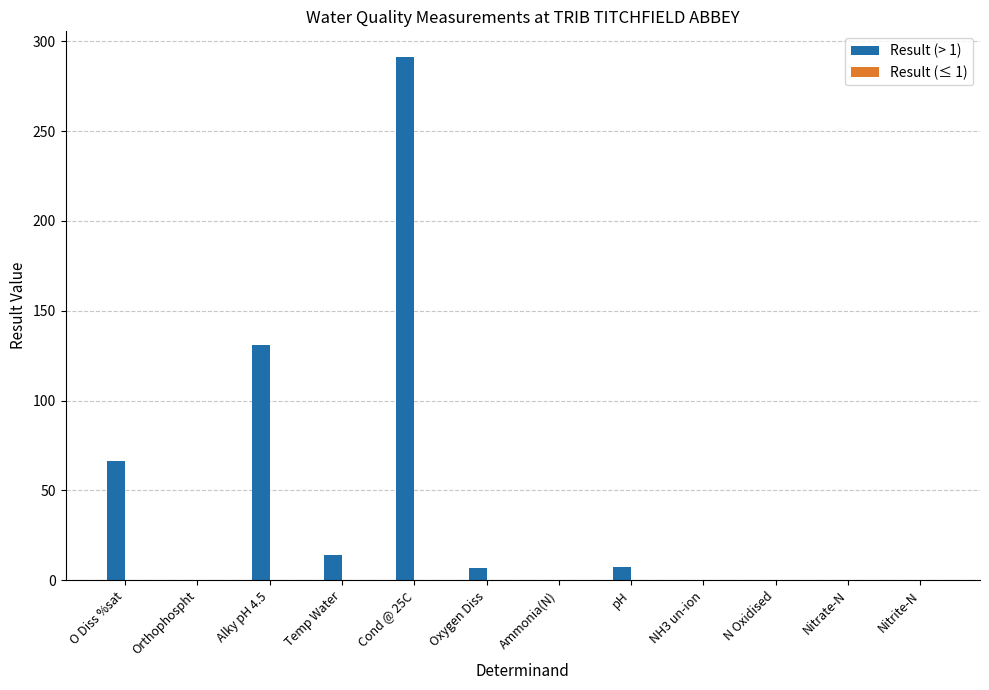

Between Temp Water and Cond @ 25C, which series saw the biggest shift?

Result (> 1)